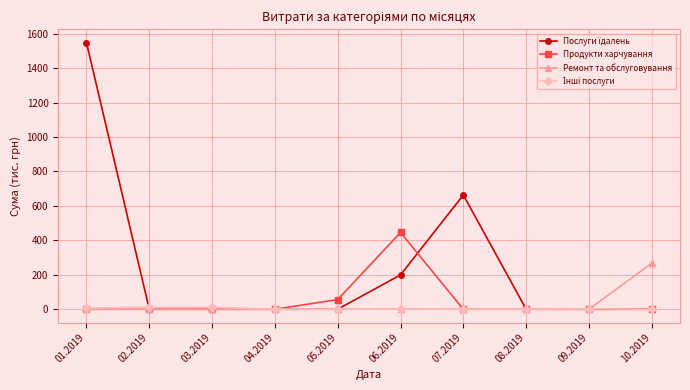

What is the spread (max minus min) of values at 07.2019?

663.4